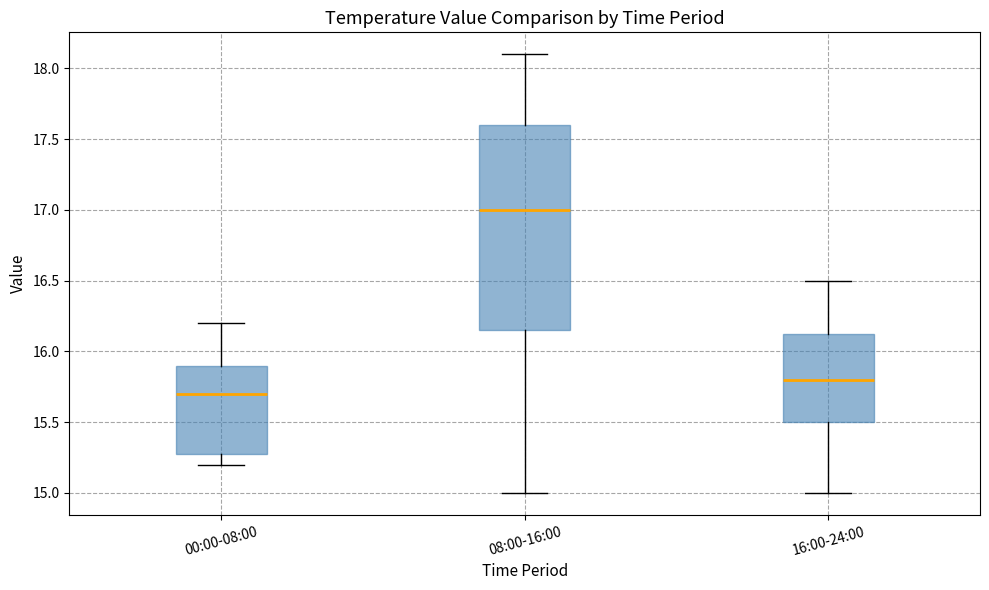

Reading left to right, transcribe this box plot: for each box, give where its median line is, the range the box spans, and where its two whiskers end, as read against the y-axis. The values are not printed on the chart, so give them approximately, as read against the axis.

00:00-08:00: median 15.70, box 15.30 to 15.90, whiskers 15.20 to 16.20
08:00-16:00: median 17.00, box 16.15 to 17.60, whiskers 15.00 to 18.10
16:00-24:00: median 15.80, box 15.50 to 16.15, whiskers 15.00 to 16.50